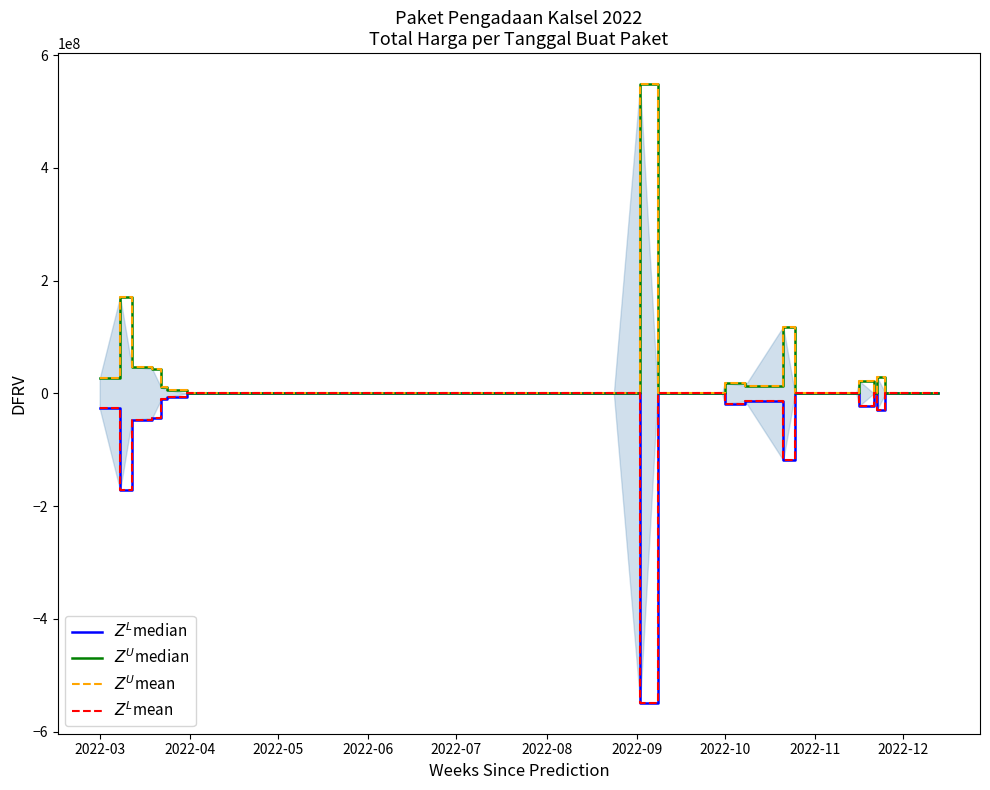

What is the sum of all $Z^U$mean values?

1057534242.5